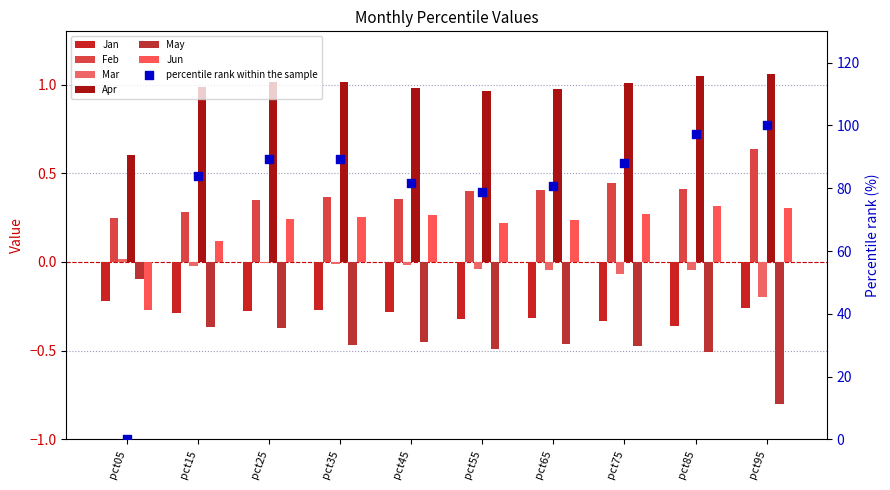

Is the value of Mar at pct15 greater than the value of Jan at pct35?

Yes